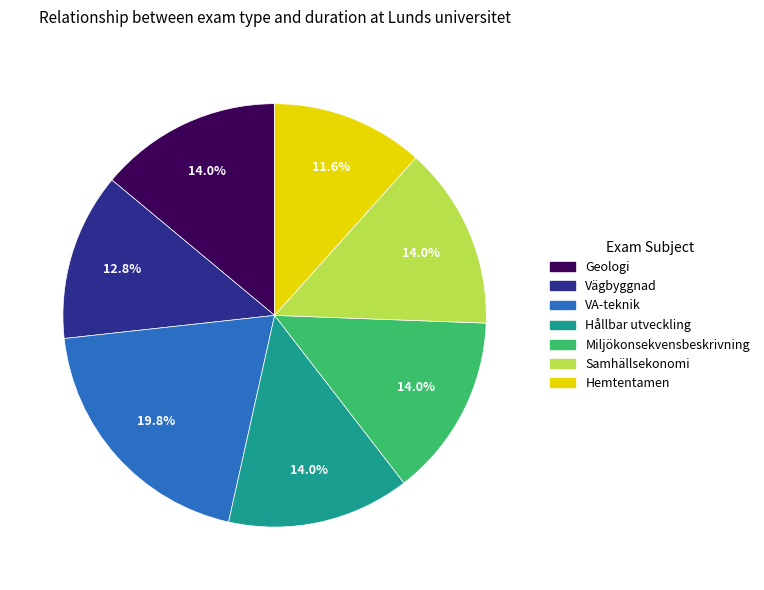

Combined, do VA-teknik and Hållbar utveckling account for over 50%?

No